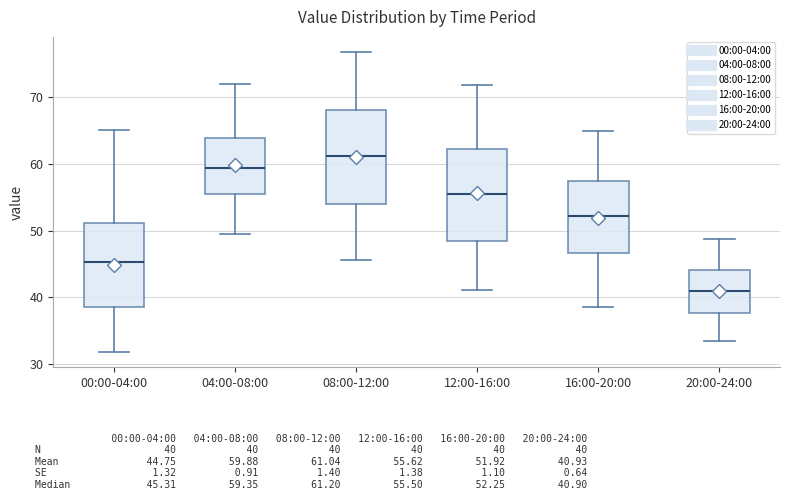

Where does the upper whisker of the box for 16:00-20:00 end on the y-axis? The values are not printed on the chart, so give them approximately, as read against the axis.

65